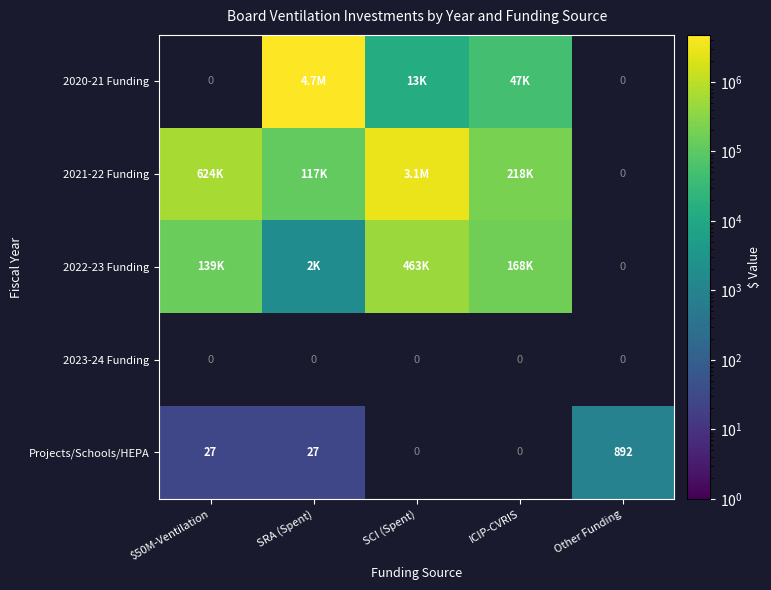

How many distinct data groups are displayed?

5